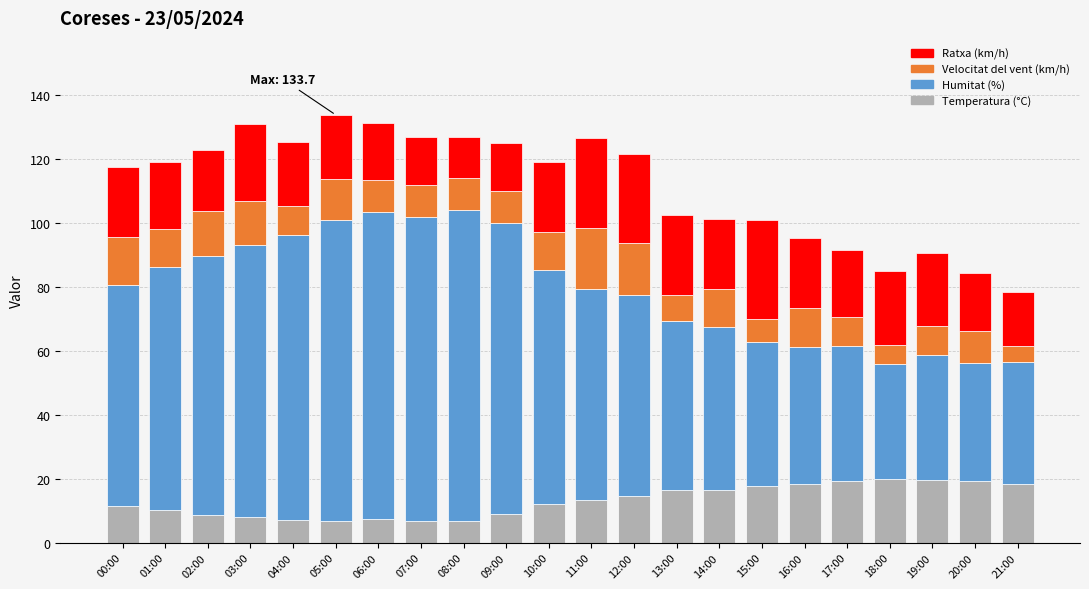

What is the total value across all series at 02:00?

122.7